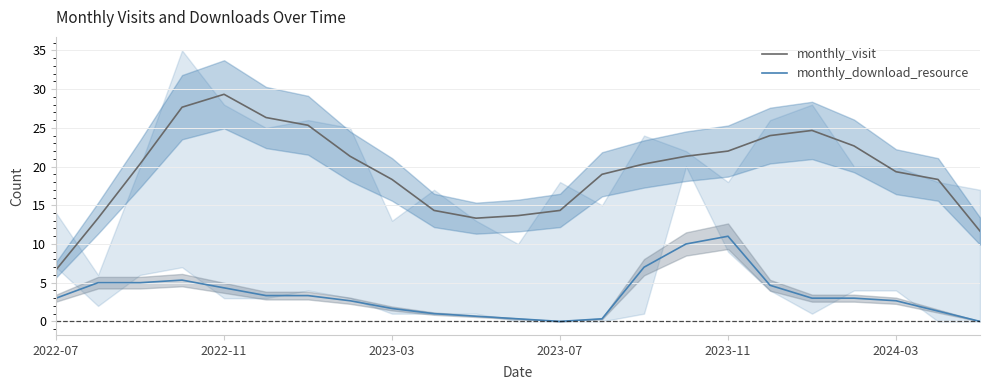

The monthly_visit series shows 6.7 at 2022-07. True or false?

True